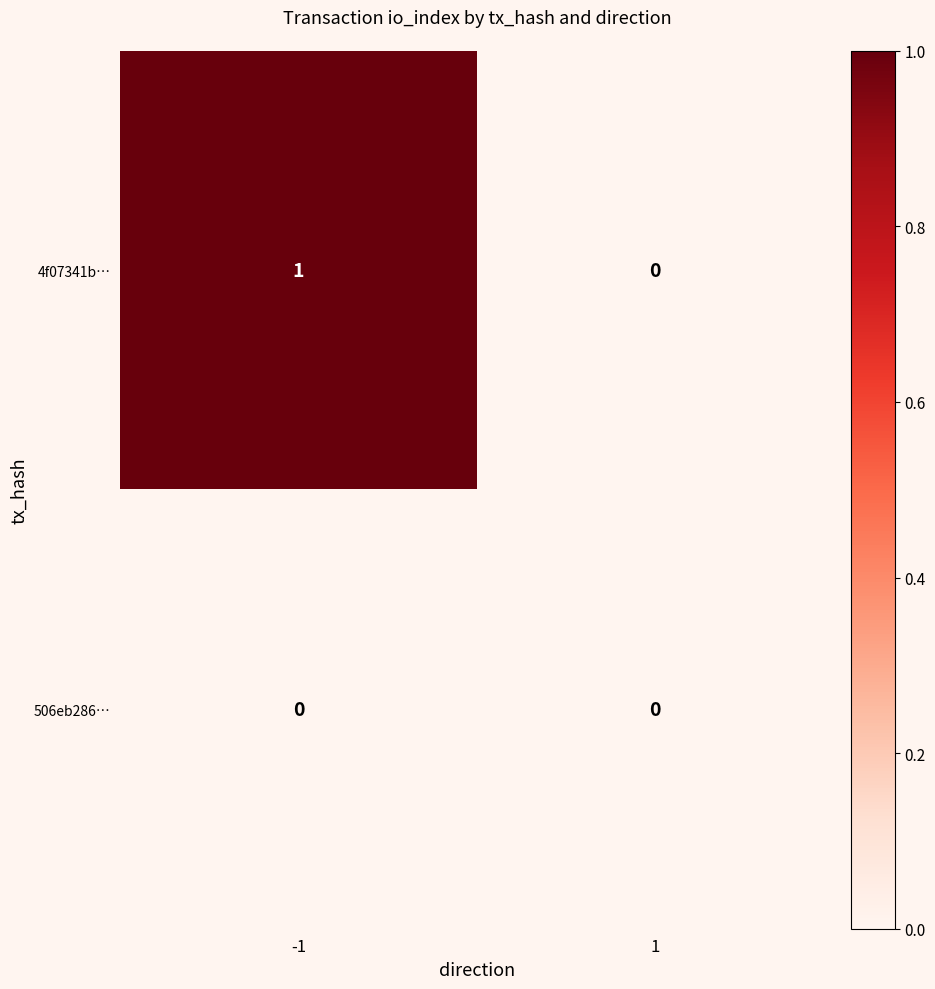

Between -1 and 1, which series saw the biggest shift?

4f07341b…